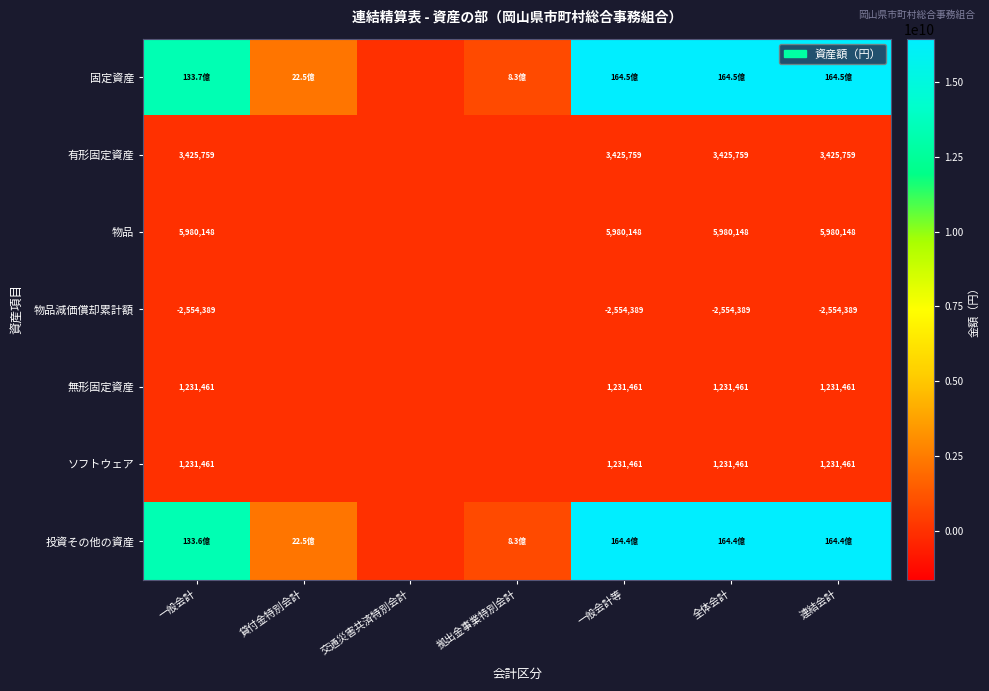

What is the difference between the highest and lowest values at 連結会計?

16448822183